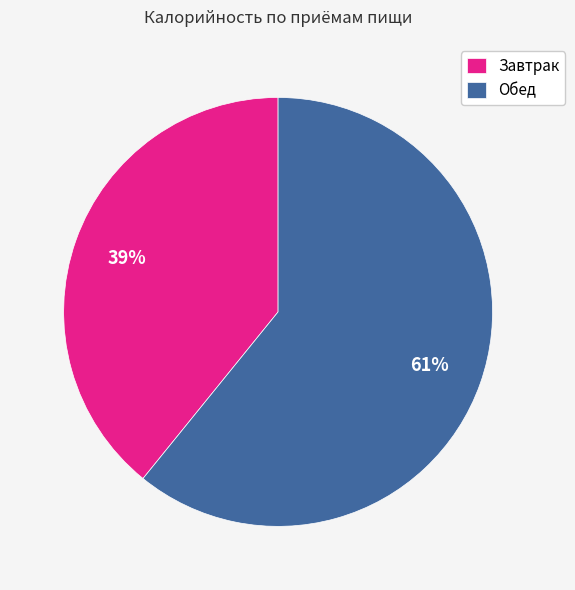

How many slices are in this pie chart?

2